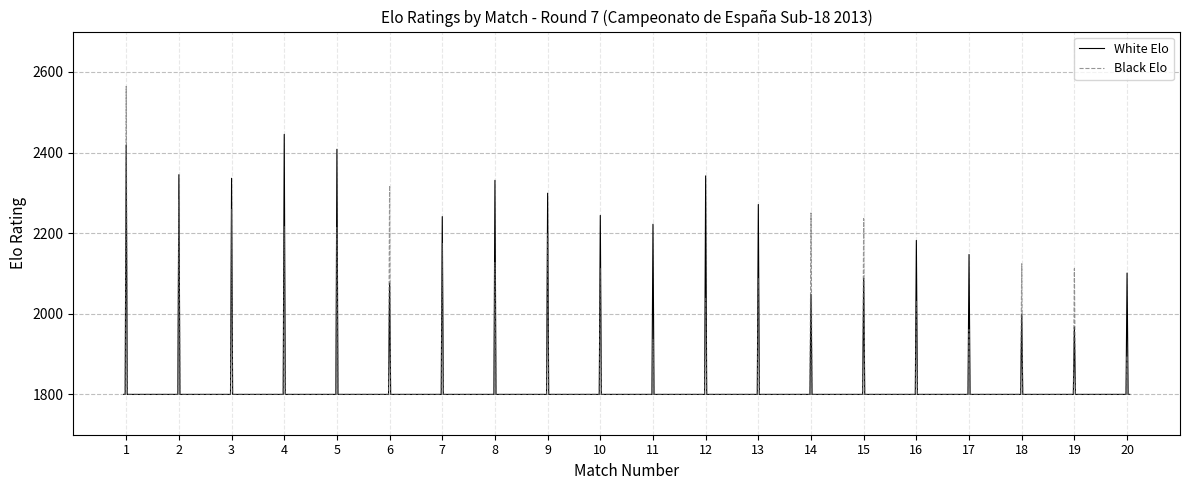

Is this an area chart (filled region under the line)?

No